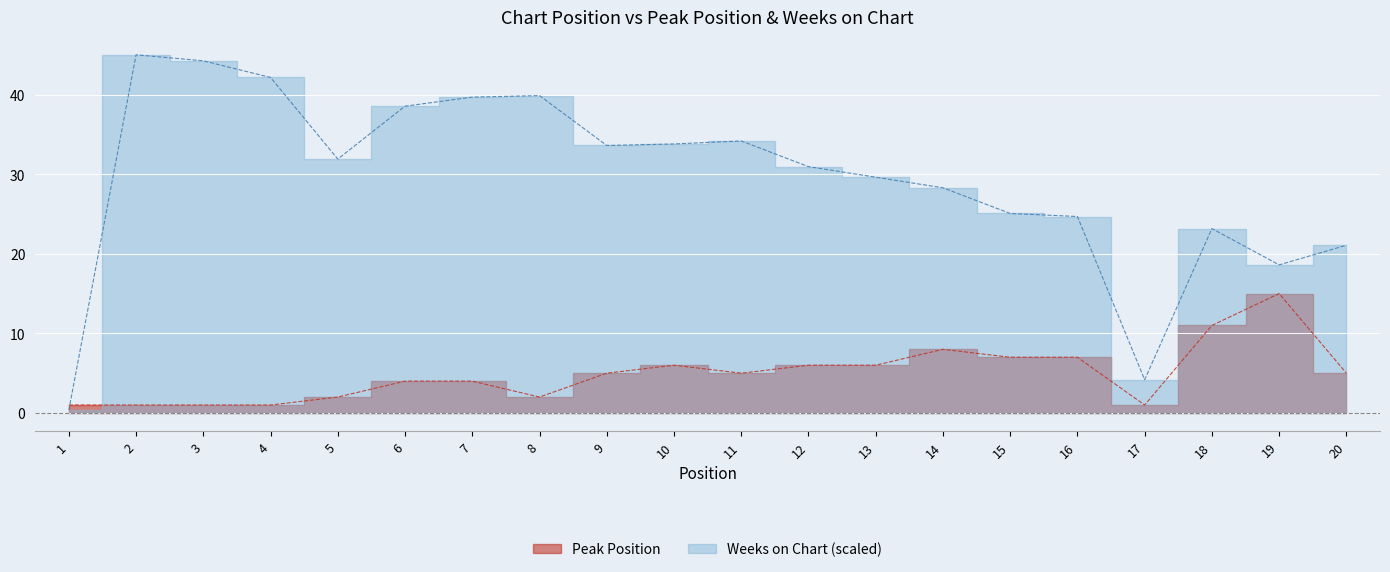

Reading left to right, what are all the values shown in this chart?

Peak Position: 1=1.0	2=1.0	3=1.0	4=1.0	5=2.0	6=4.0	7=4.0	8=2.0	9=5.0	10=6.0	11=5.0	12=6.0	13=6.0	14=8.0	15=7.0	16=7.0	17=1.0	18=11.0	19=15.0	20=5.0
Weeks on Chart: 1=0.4	2=45.0	3=44.2	4=42.2	5=31.9	6=38.5	7=39.7	8=39.9	9=33.6	10=33.8	11=34.2	12=30.9	13=29.6	14=28.3	15=25.1	16=24.7	17=4.2	18=23.2	19=18.6	20=21.1